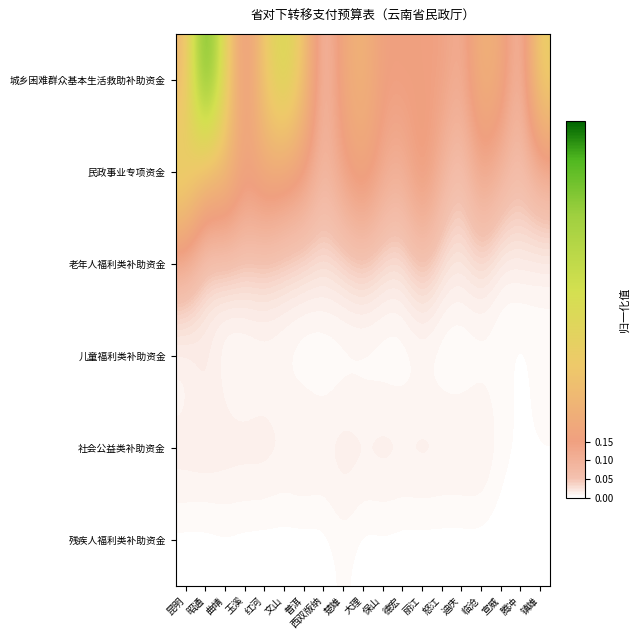

At how many categories does at least one series exceed 0?

19